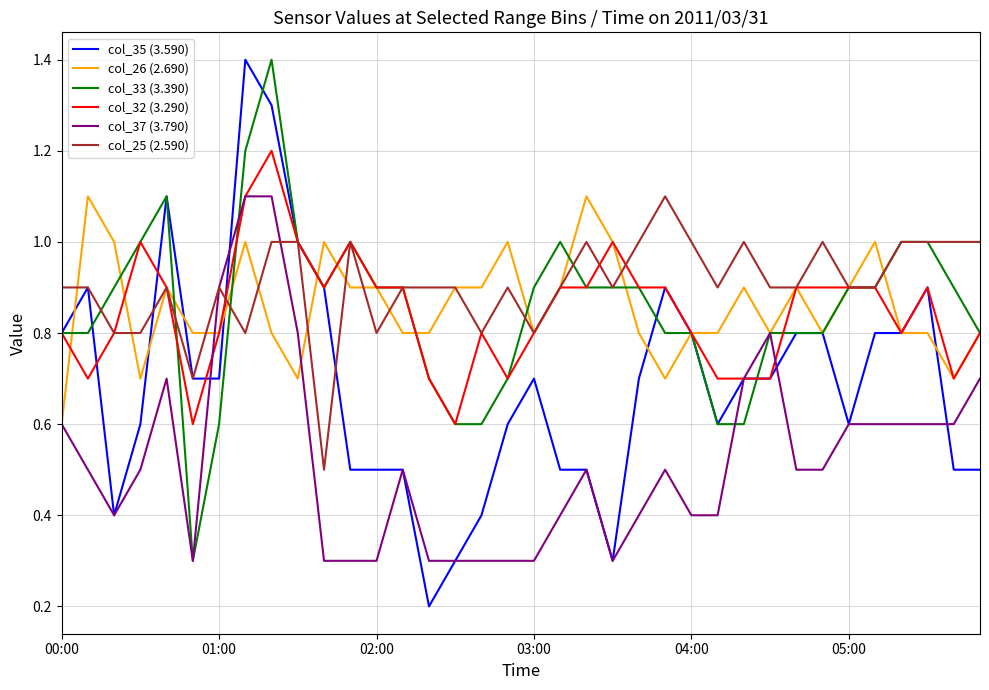

What is the highest value of the col_25 (2.590) series?

1.1